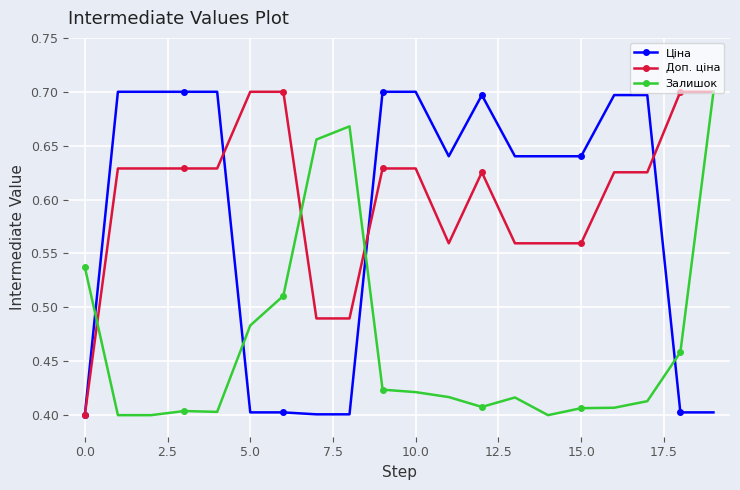

What is the difference between the maximum and minimum values in the Залишок series?

0.3